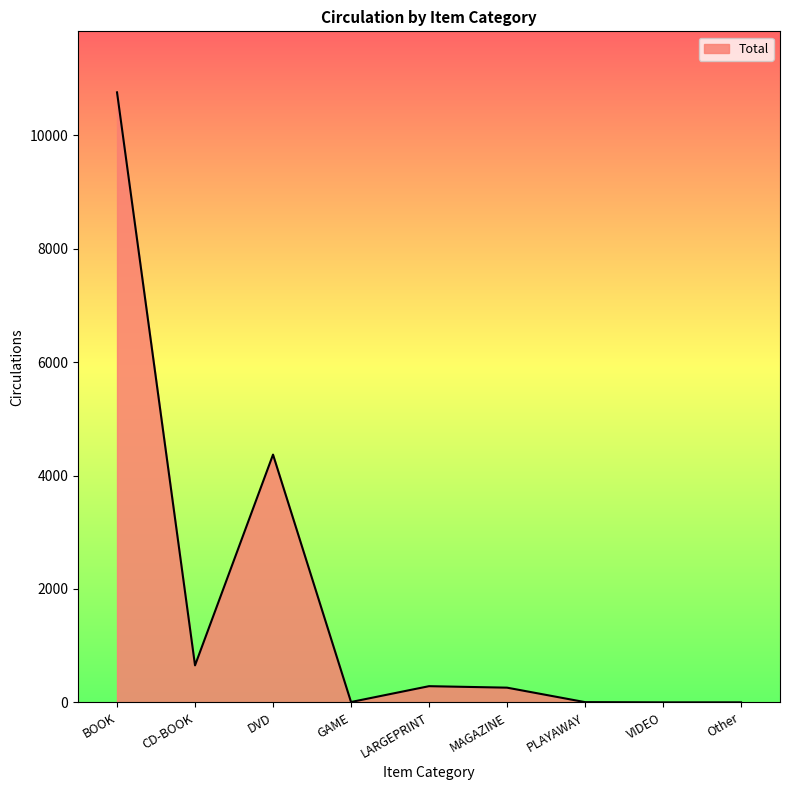

What is the difference between the maximum and minimum values?

10755